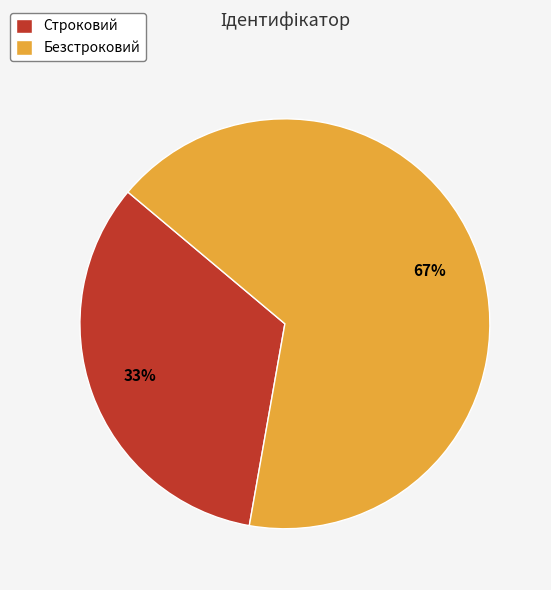

To the nearest percent, what percentage of the pie is Безстроковий?

67%